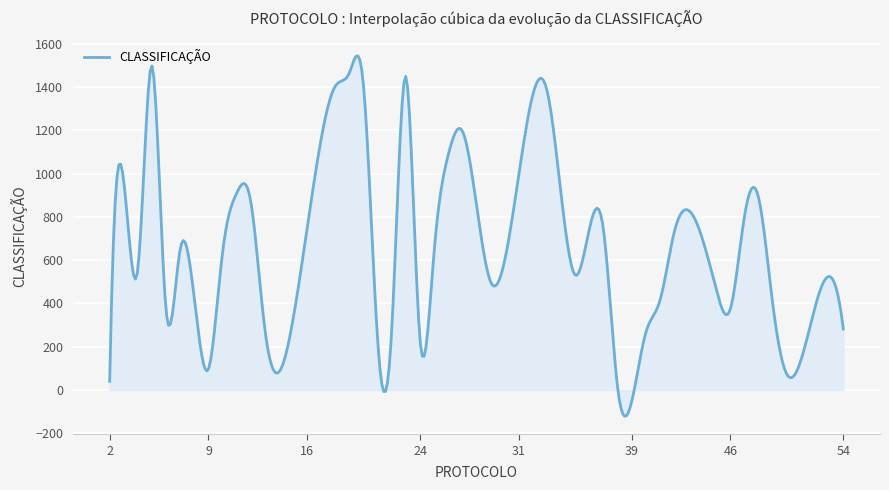

True or false: there are more than 2 points higher than both neighbors.

True